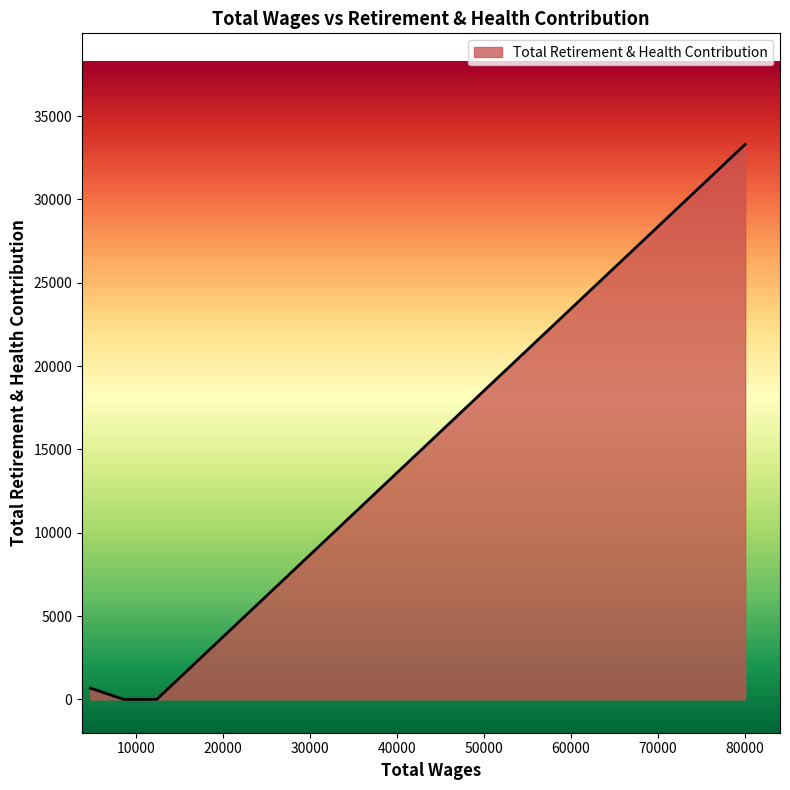

What is the maximum value shown in the chart?

33301